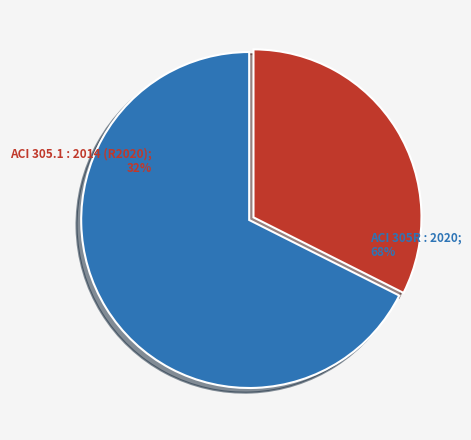

To the nearest percent, what is the difference between the ACI 305.1 : 2014 (R2020) and ACI 305R : 2020 slice percentages?

35%